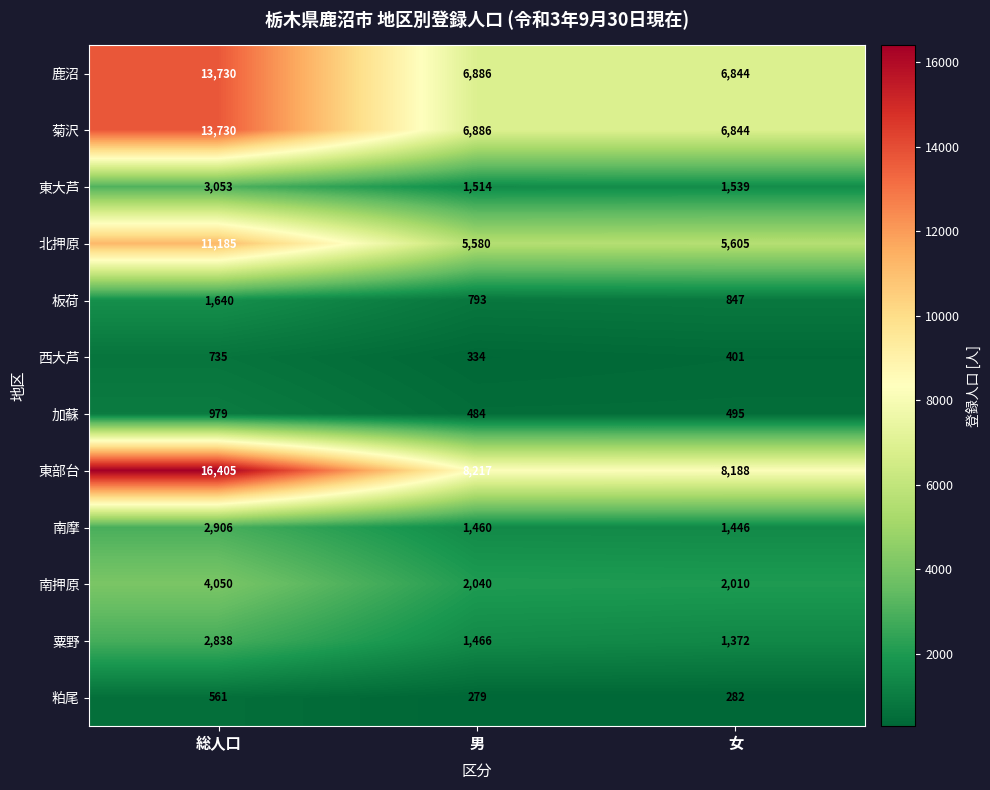

What is the sum of the 板荷 values at 総人口 and 女?

2487